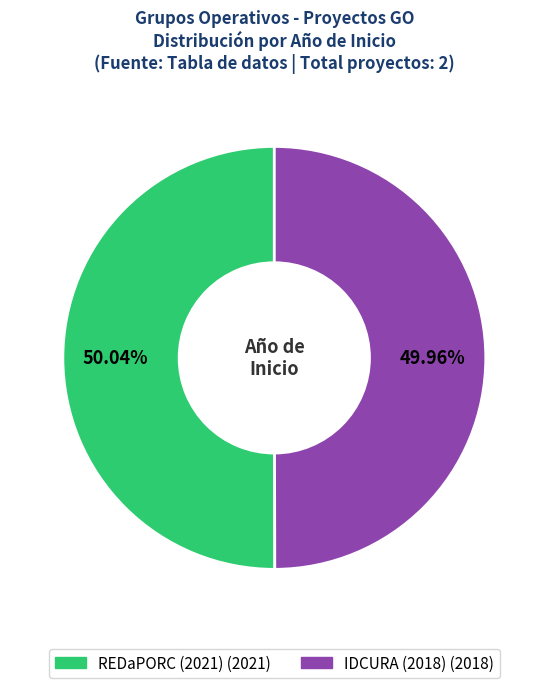

Approximately how many times larger is the value at IDCURA (2018) compared to REDaPORC (2021)?

1.0